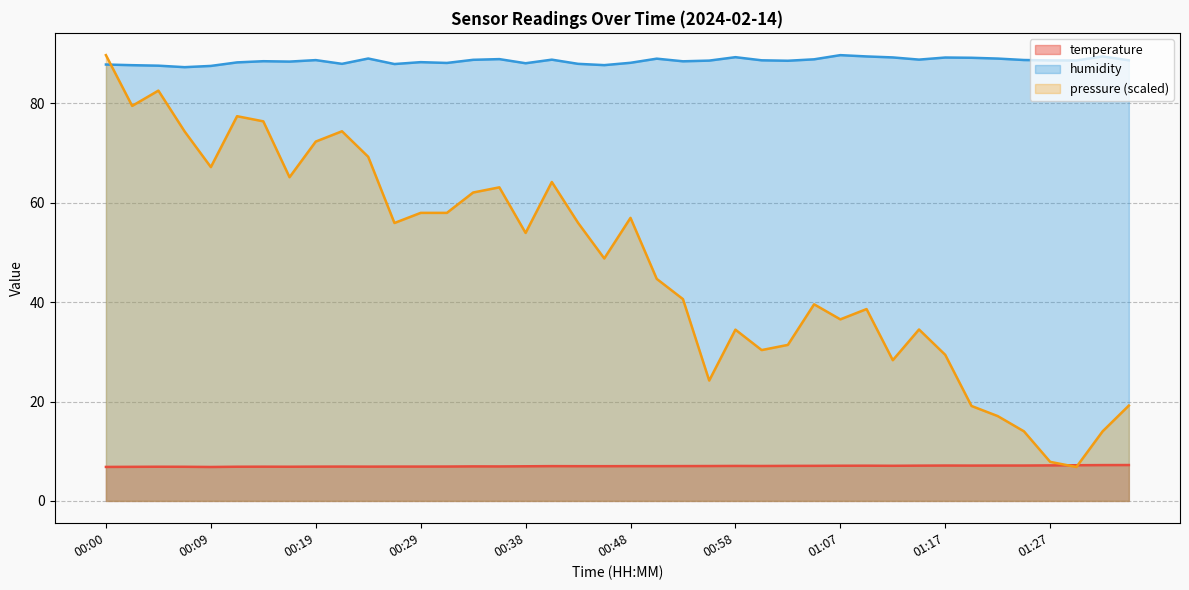

What is the total value across all series at 01:29?

95.8